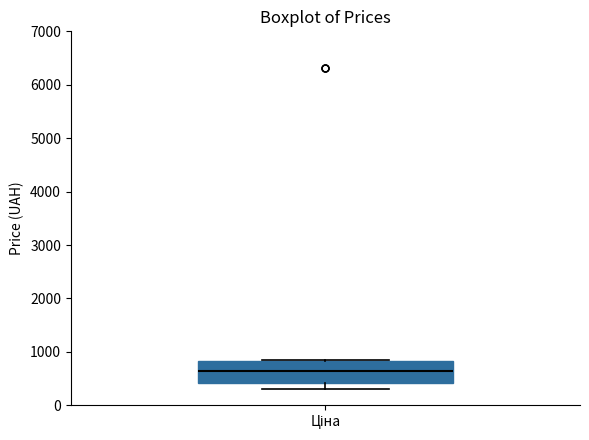

Read this box plot against the y-axis: the position of the median line, the range covered by the box, and the ends of both whiskers. The values are not printed on the chart, so give them approximately, as read against the axis.

median 600, box 400 to 800, whiskers 300 to 800